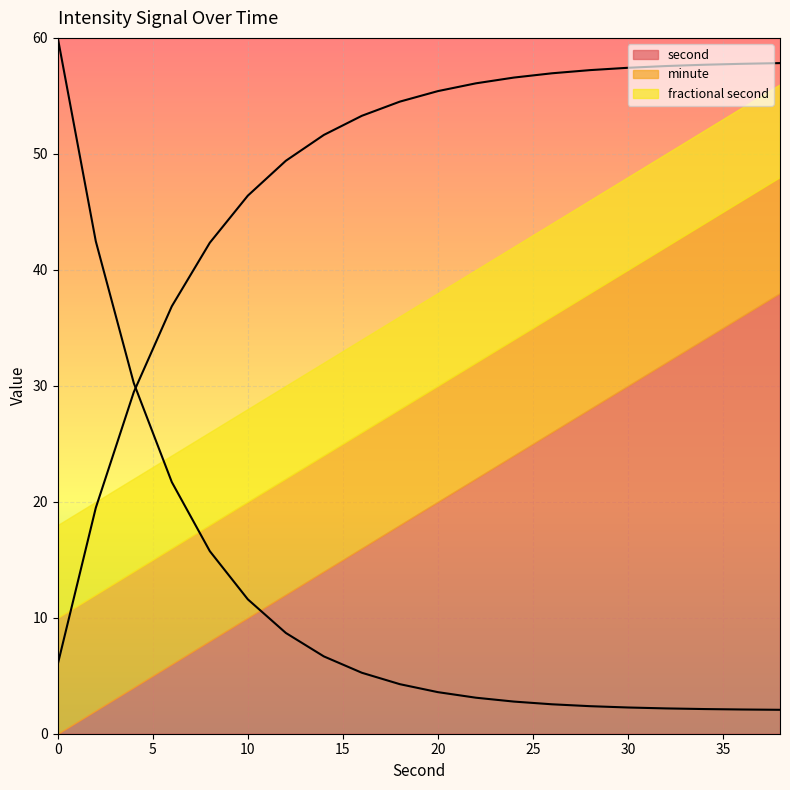

True or false: second and fractional second cross at least once.

False